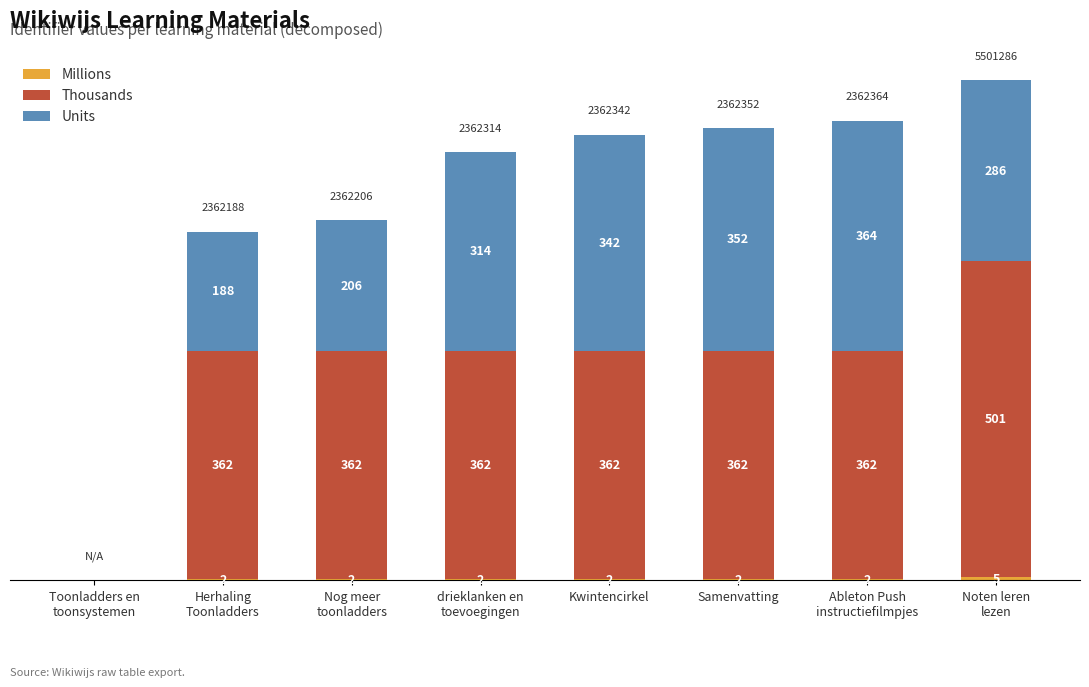

How many data points does each series have?

8